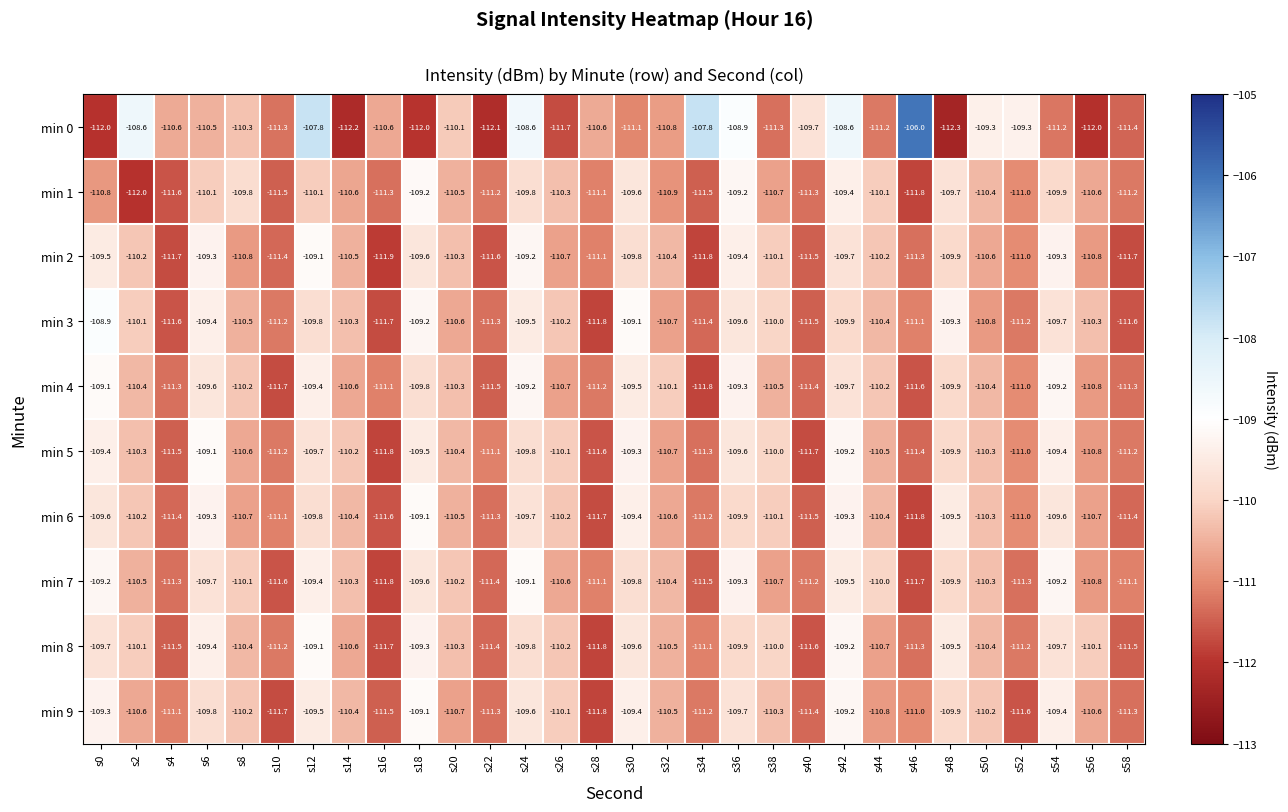

At which label does min 6 first exceed -110?

s0